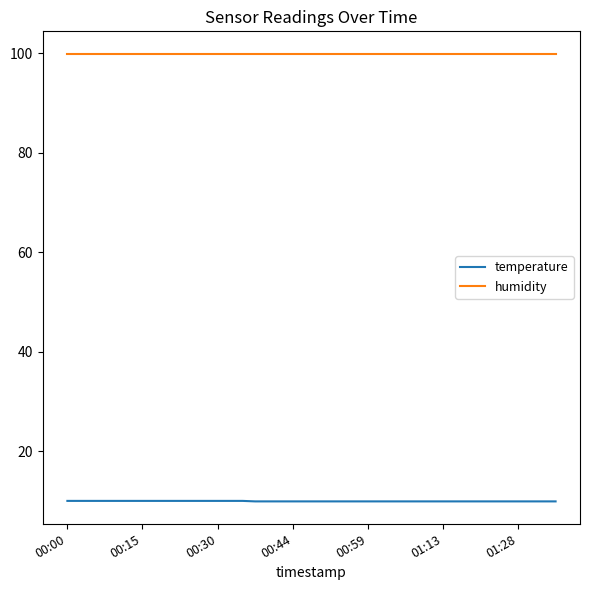

At how many categories does at least one series exceed 84?

40